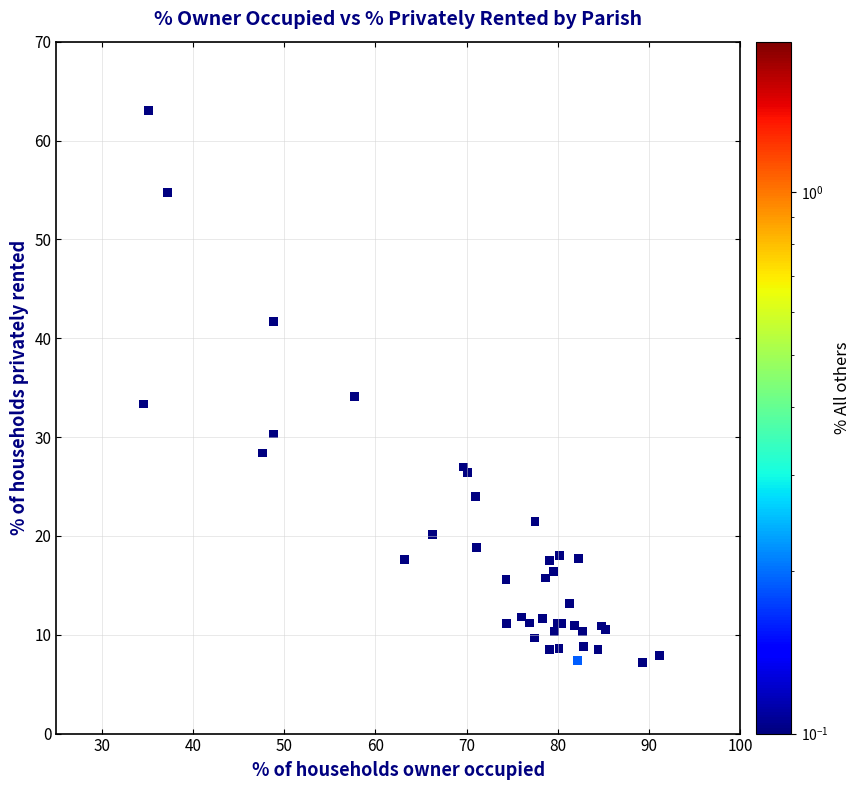

What Y value in the scatter plot is closest to 35?

34.1